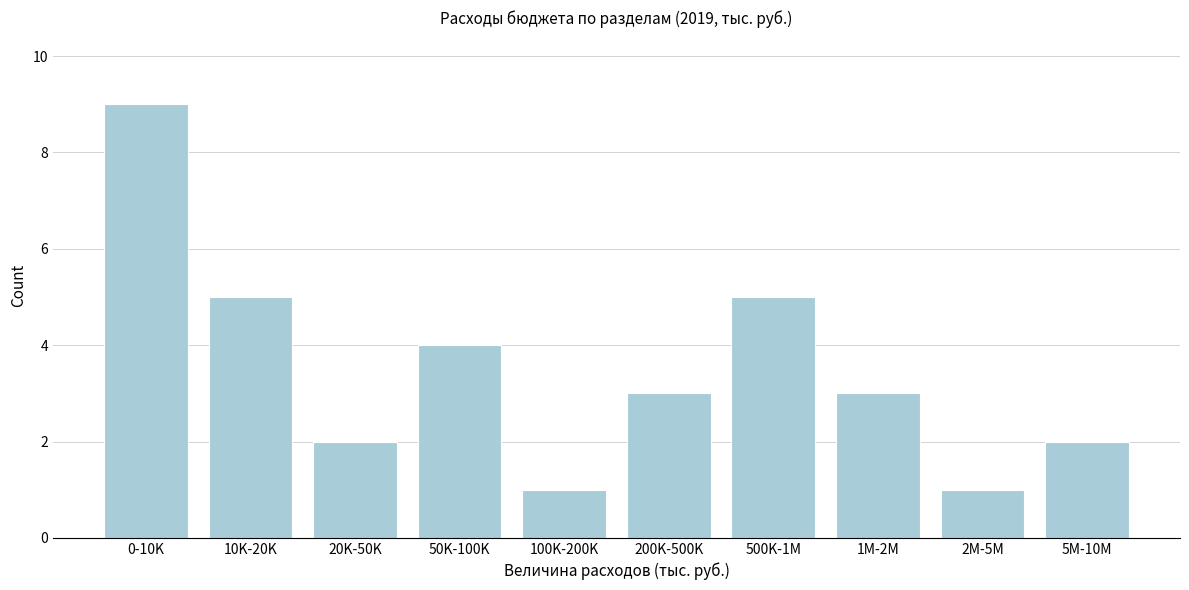

Reading left to right, list all the values displayed in this chart.

9	5	2	4	1	3	5	3	1	2